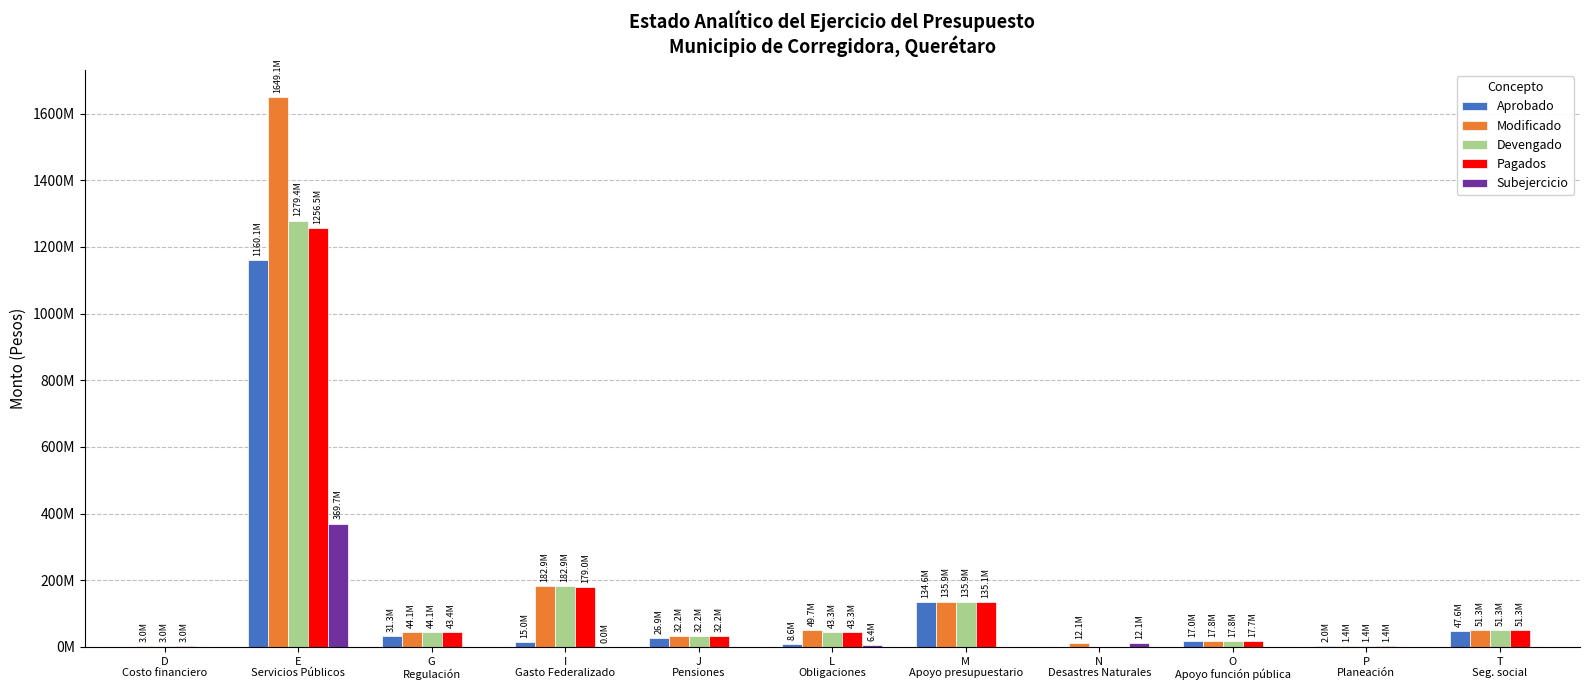

What is the sum of the Aprobado values at M
Apoyo presupuestario and L
Obligaciones?

143166596.0